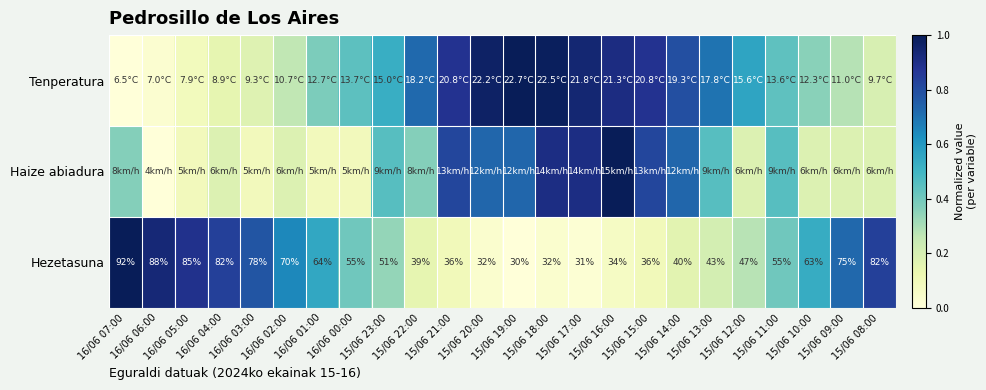

At which category is the sum across all series the highest?

15/06 16:00